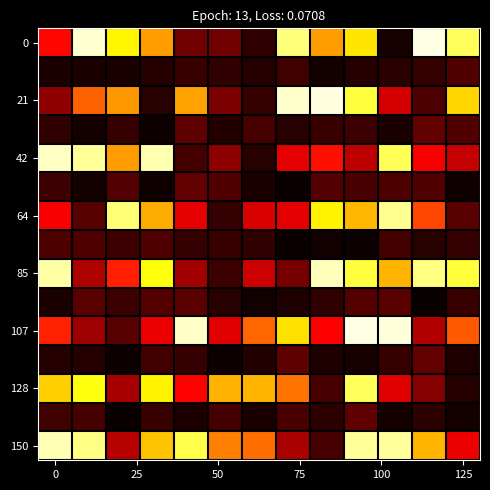

At how many categories does at least one series exceed 0?

13